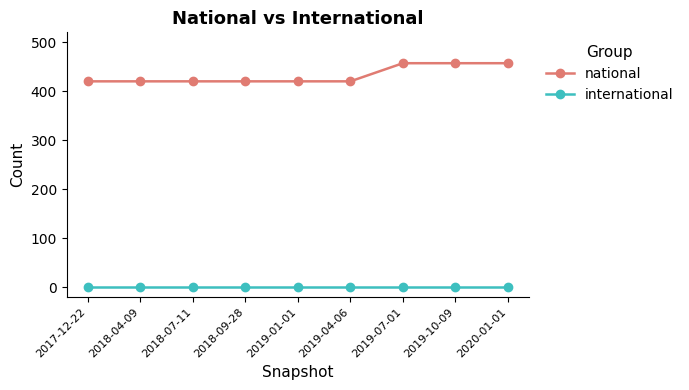

How many lines are shown in the chart?

2